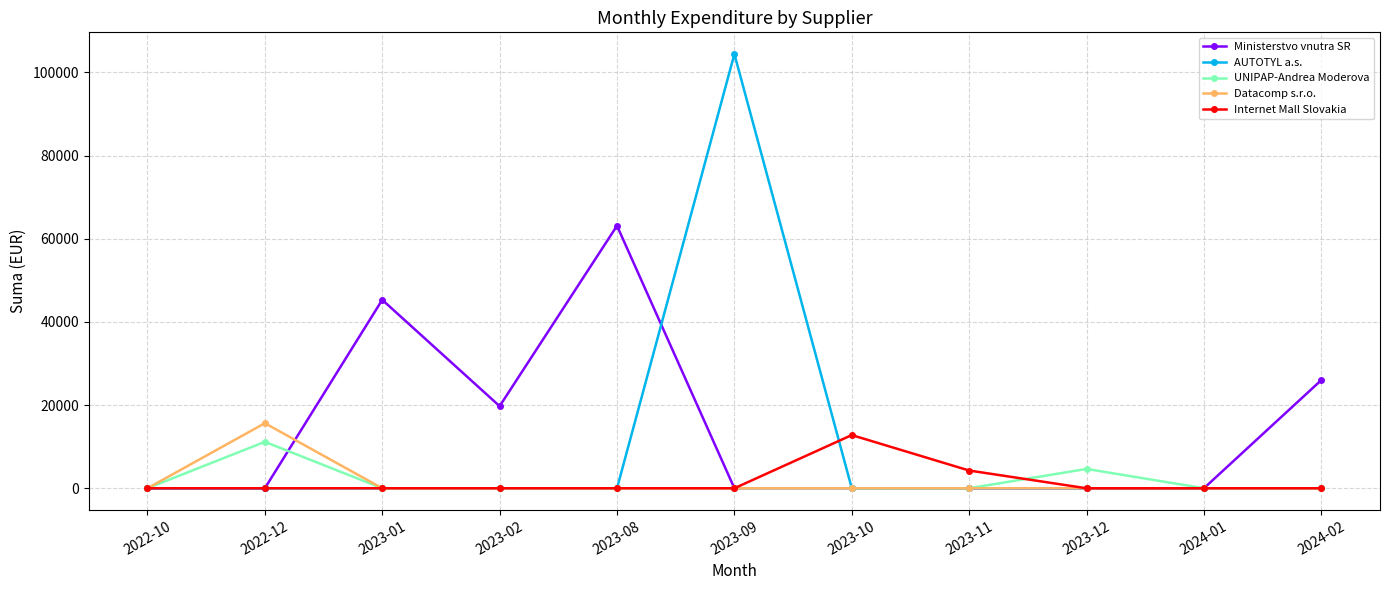

What are all the series names shown in the legend?

Ministerstvo vnutra SR, AUTOTYL a.s., UNIPAP-Andrea Moderova, Datacomp s.r.o., Internet Mall Slovakia